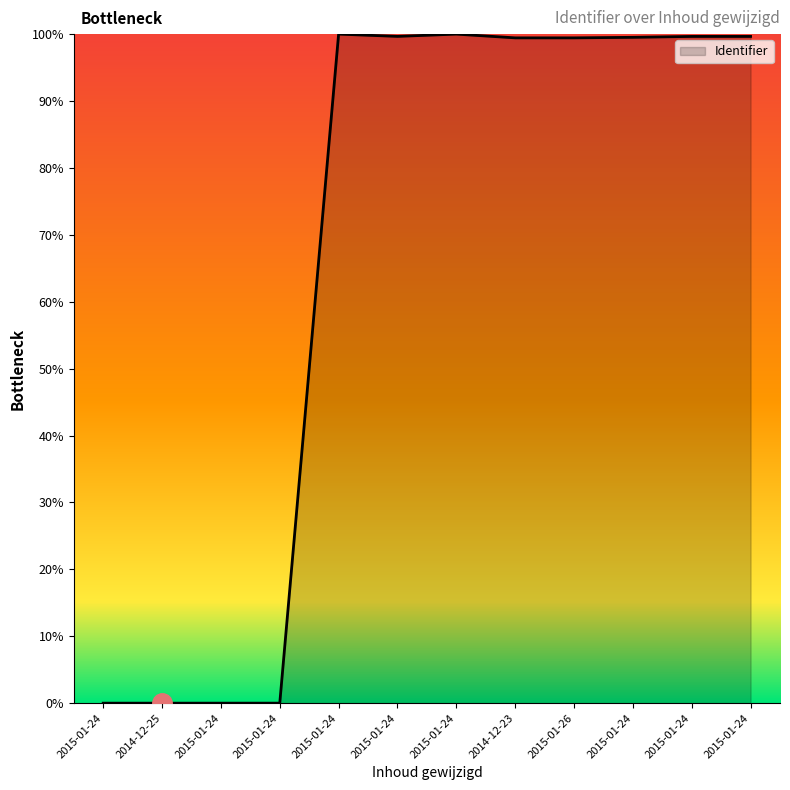

Between 2015-01-24 and 2015-01-24, which is larger?

2015-01-24